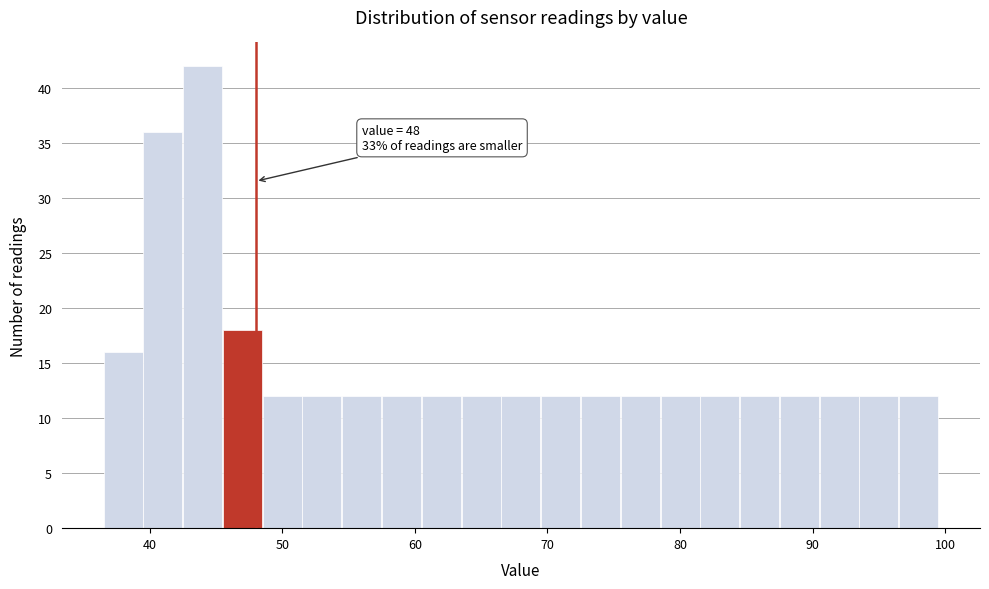

Around what value on the x-axis is the tallest bar? Give the approximate position of its centre, as read against the axis.

44